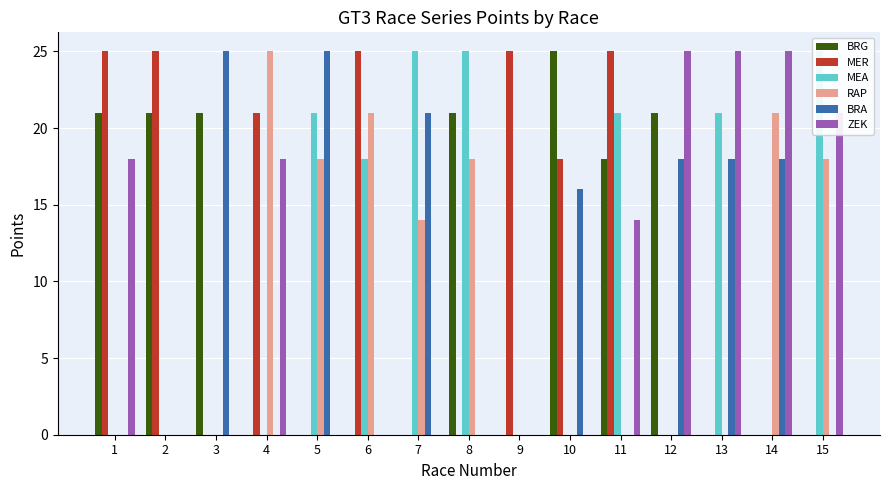

Reading left to right, list all the values displayed in this chart.

BRG: 21	21	21	0	0	0	0	21	0	25	18	21	0	0	0
MER: 25	25	0	21	0	25	0	0	25	18	25	0	0	0	0
MEA: 0	0	0	0	21	18	25	25	0	0	21	0	21	0	25
RAP: 0	0	0	25	18	21	14	18	0	0	0	0	0	21	18
BRA: 0	0	25	0	25	0	21	0	0	16	0	18	18	18	0
ZEK: 18	0	0	18	0	0	0	0	0	0	14	25	25	25	21